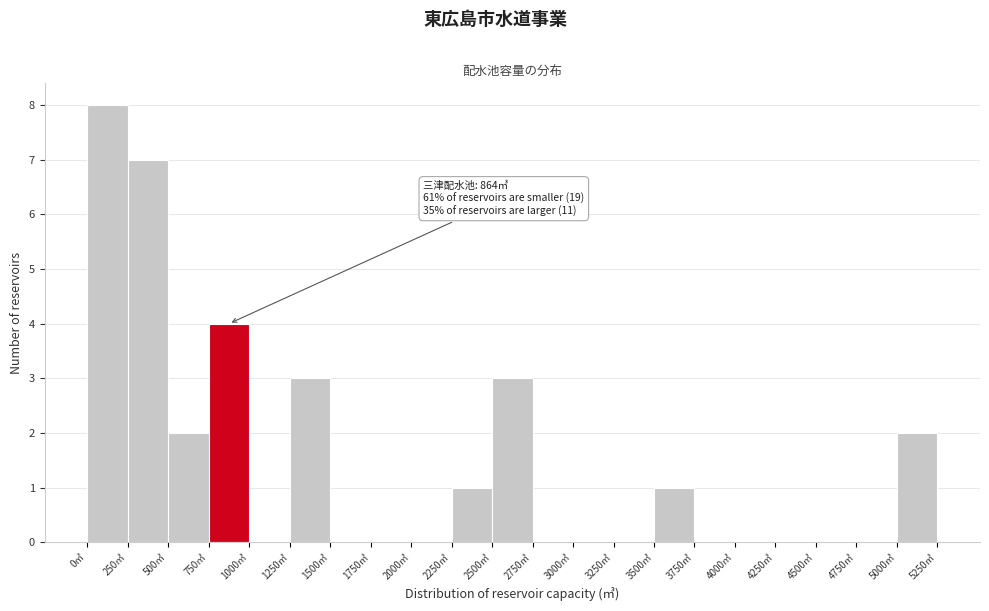

Over which range of the x-axis is the bar tallest?

0 to 250